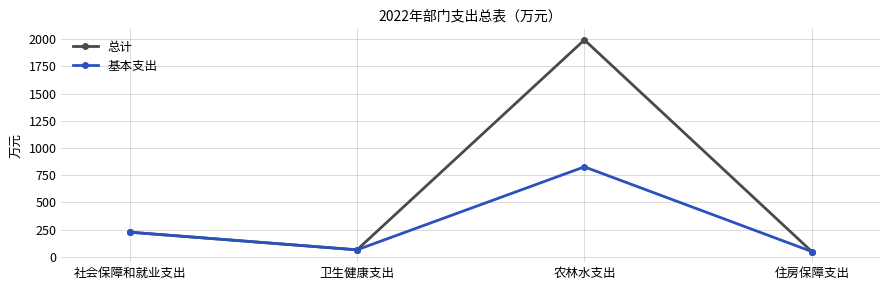

How many interior local peaks does the 总计 series have?

1